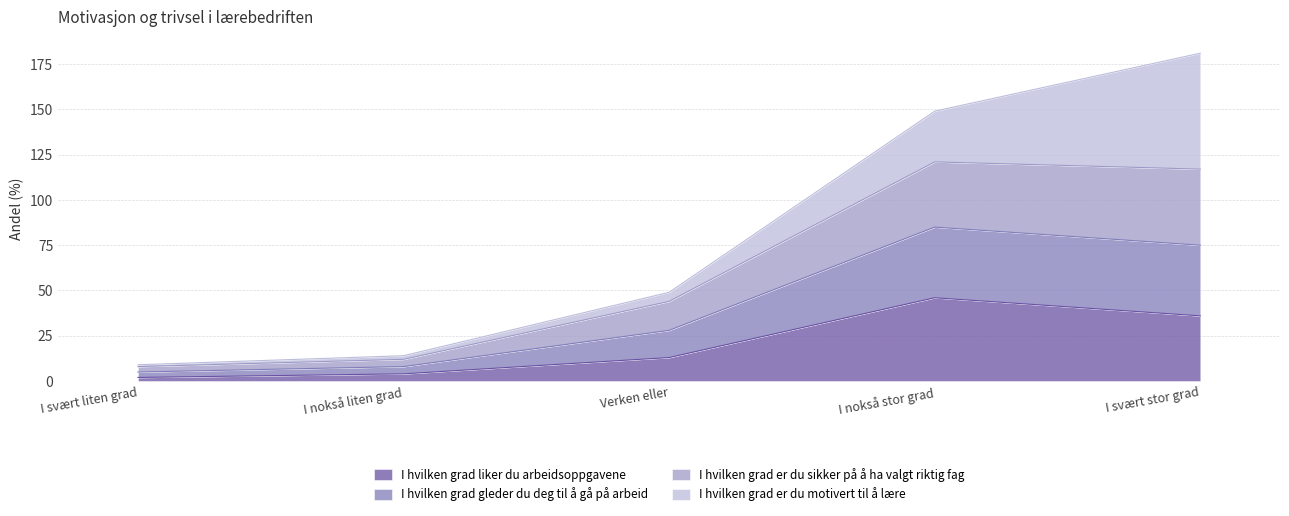

What is the highest value of the I hvilken grad liker du arbeidsoppgavene series?

46